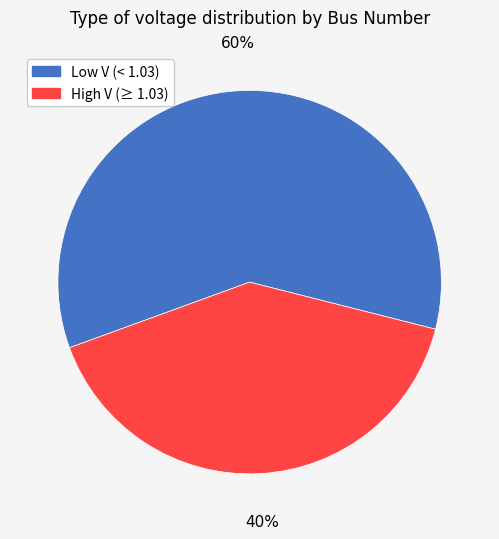

Does any single category account for the majority?

Yes